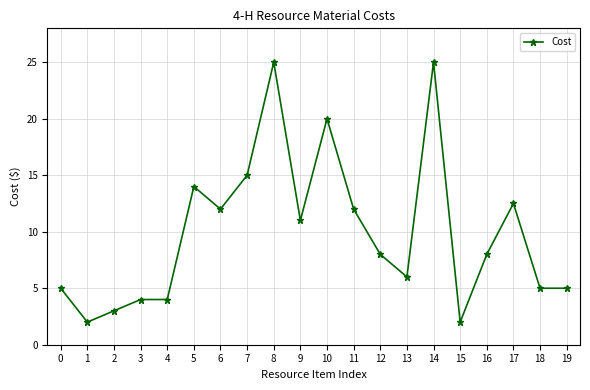

What is the change in value from 4 to 7?

+11.0